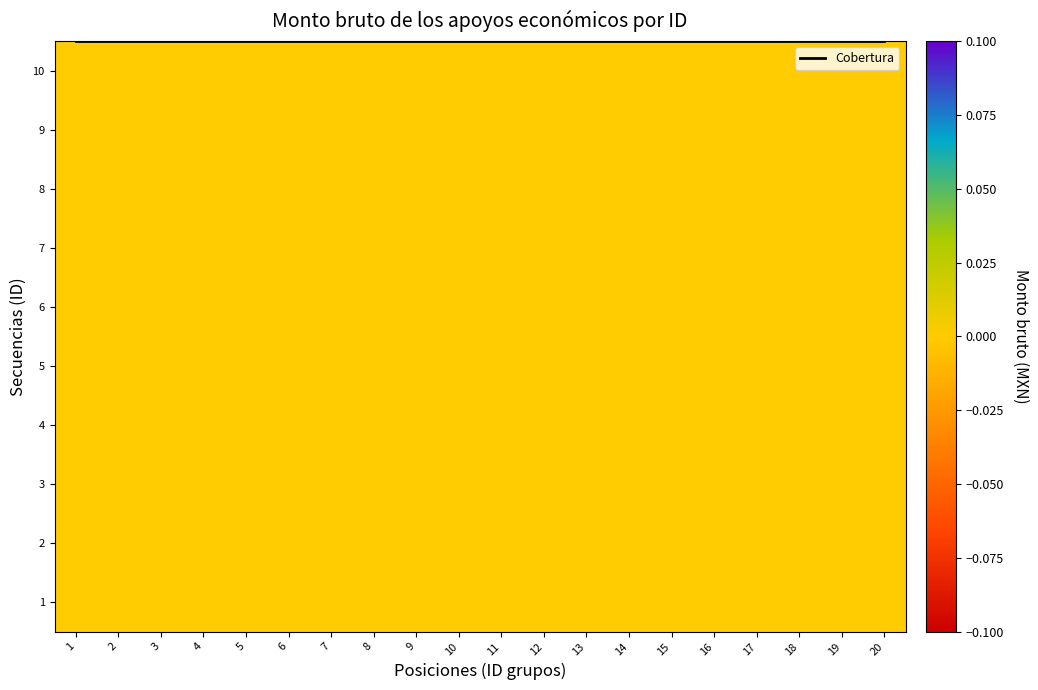

Rank the categories by 3 value from lowest to highest.

1, 2, 3, 4, 5, 6, 7, 8, 9, 10, 11, 12, 13, 14, 15, 16, 17, 18, 19, 20